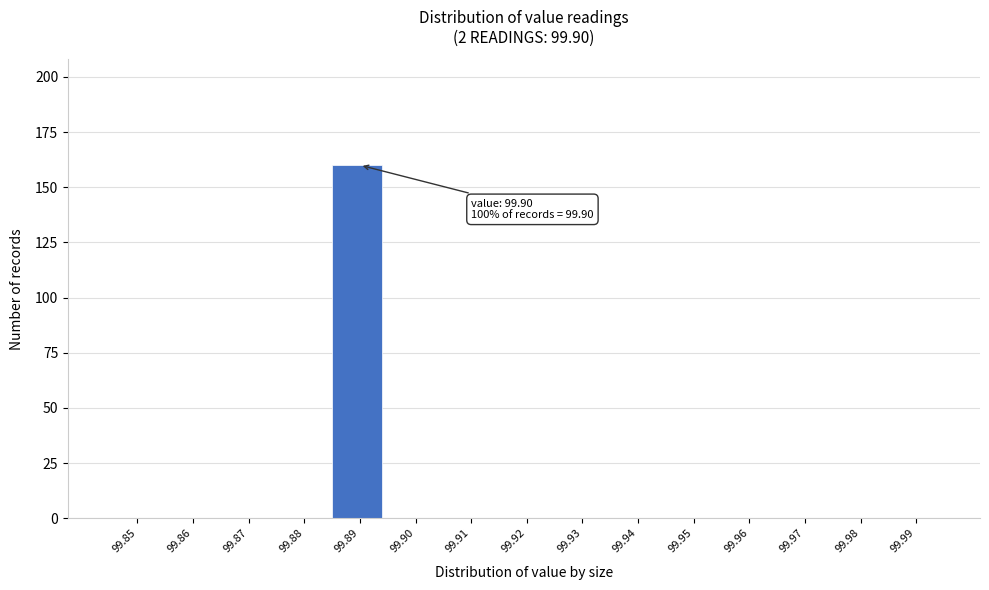

Reading left to right, list all the values displayed in this chart.

99.85=0	99.86=0	99.87=0	99.88=0	99.89=160	99.90=0	99.91=0	99.92=0	99.93=0	99.94=0	99.95=0	99.96=0	99.97=0	99.98=0	99.99=0